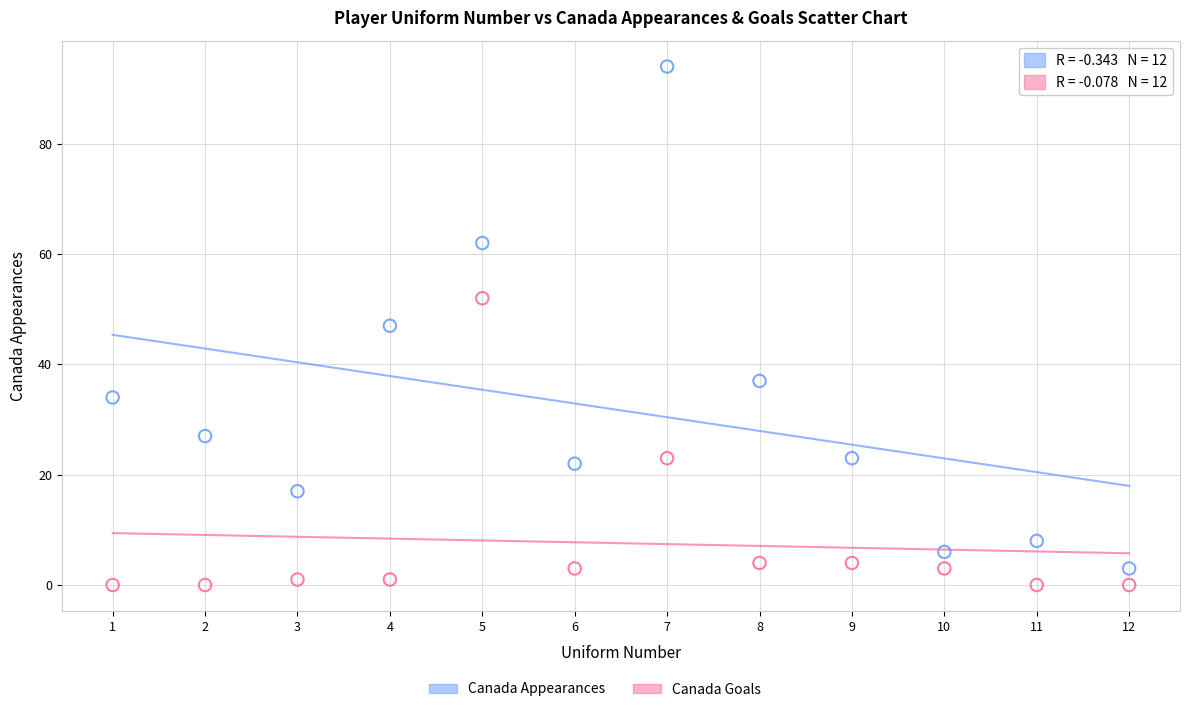

Which series reaches the minimum Y coordinate?

Canada Goals